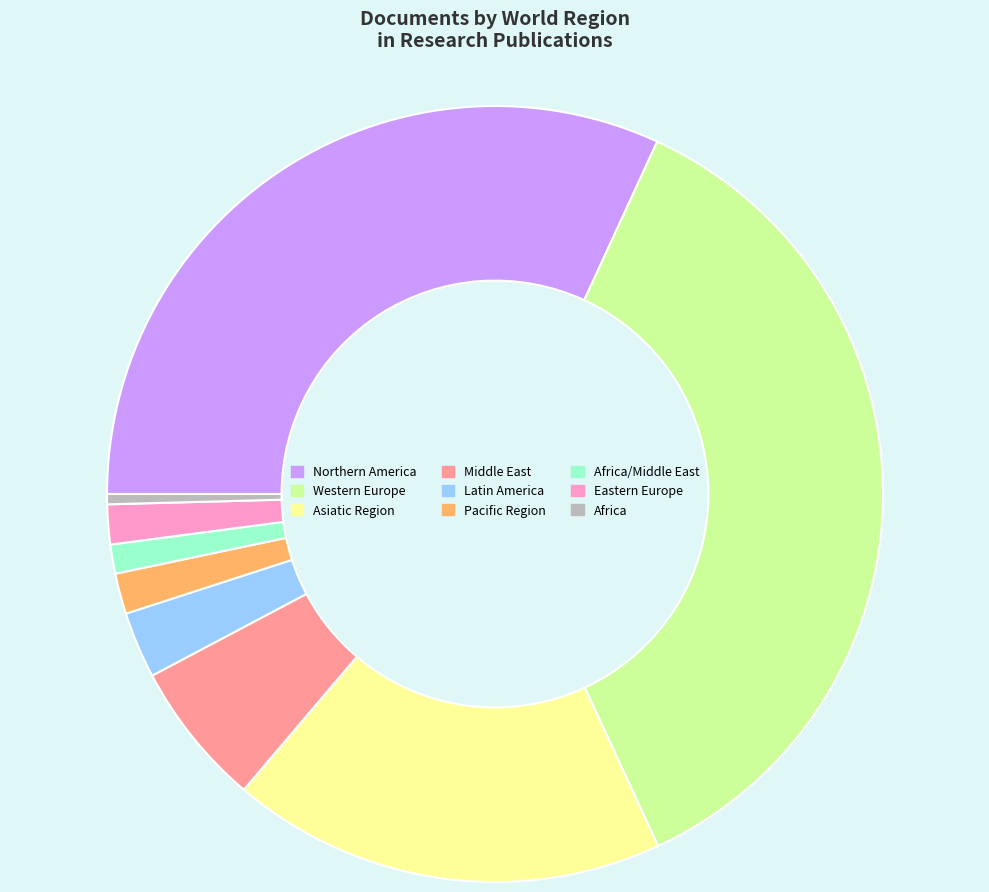

Is it true that Northern America is 25% of the pie?

False